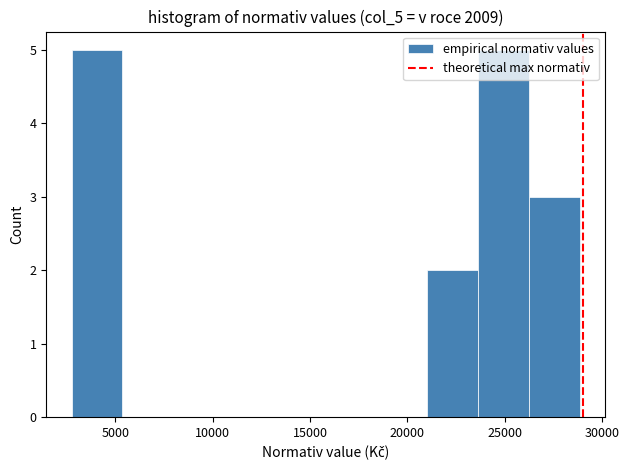

Reading left to right, list every bar in this chart as the range it spans on the x-axis followed by its height. Neither the bar edges nor the heights are printed on the chart, so give them approximately, as read against the axes.

3000 to 5500: 5
5500 to 8000: 0
8000 to 10500: 0
10500 to 13000: 0
13000 to 16000: 0
16000 to 18500: 0
18500 to 21000: 0
21000 to 23500: 2
23500 to 26000: 5
26000 to 29000: 3